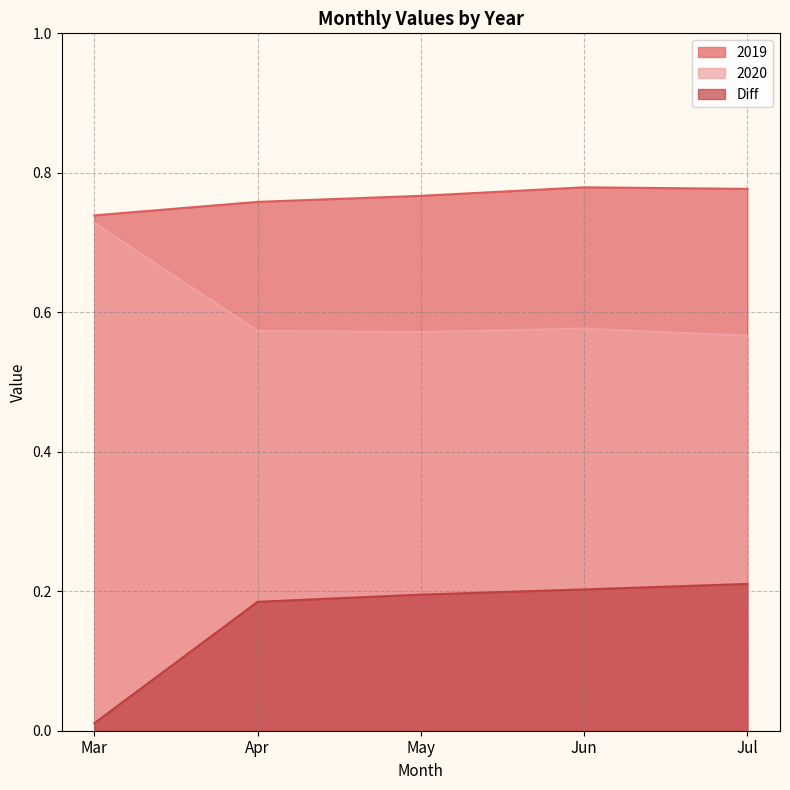

What are all the series names shown in the legend?

2019, 2020, Diff